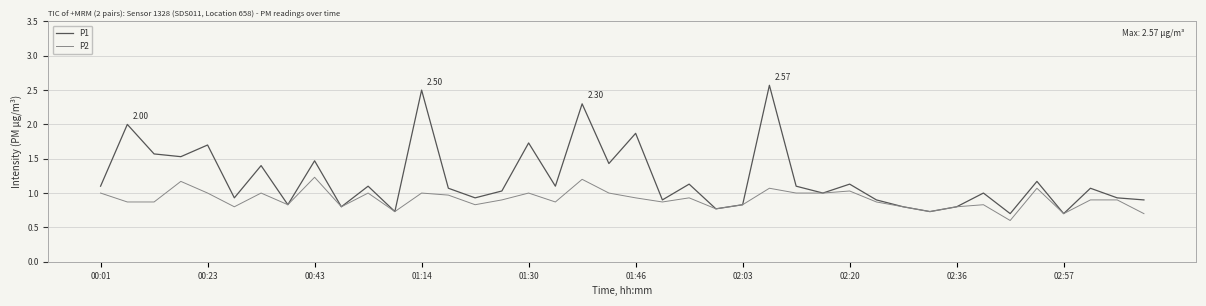

How many interior local valleys does the P1 series have?

14